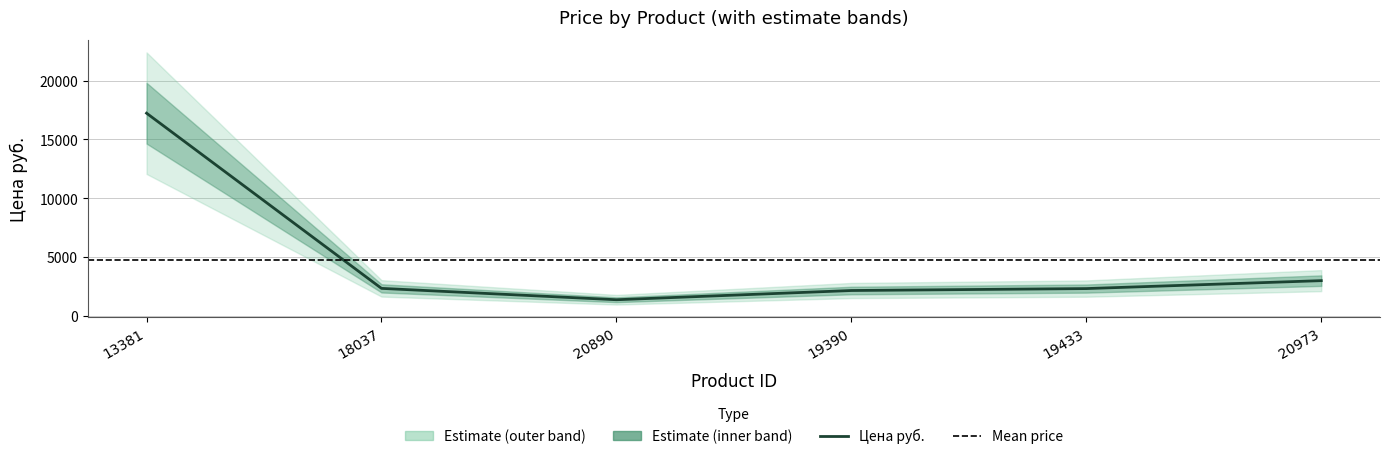

At which category does the chart reach its peak across all series?

13381